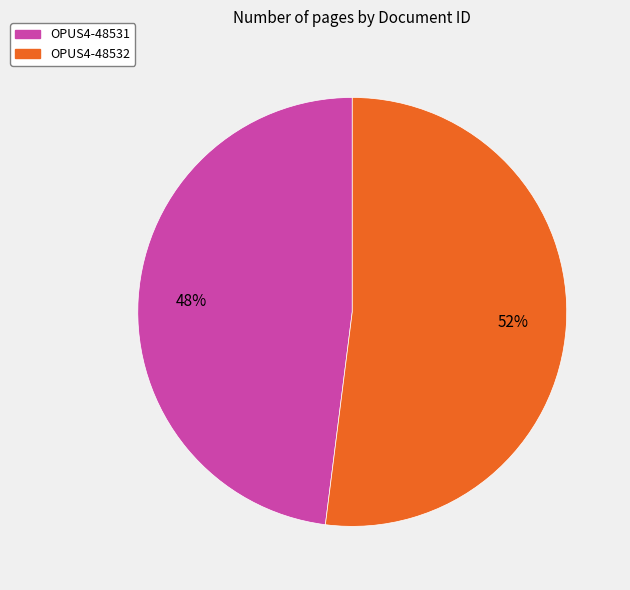

Which category has the smallest portion of the pie?

OPUS4-48531